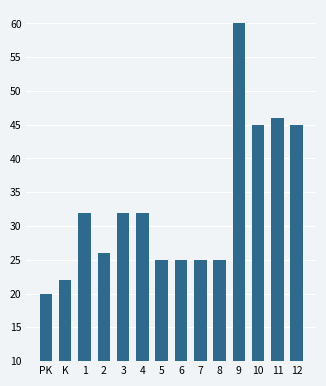

Which has a higher value, 5 or PK?

5